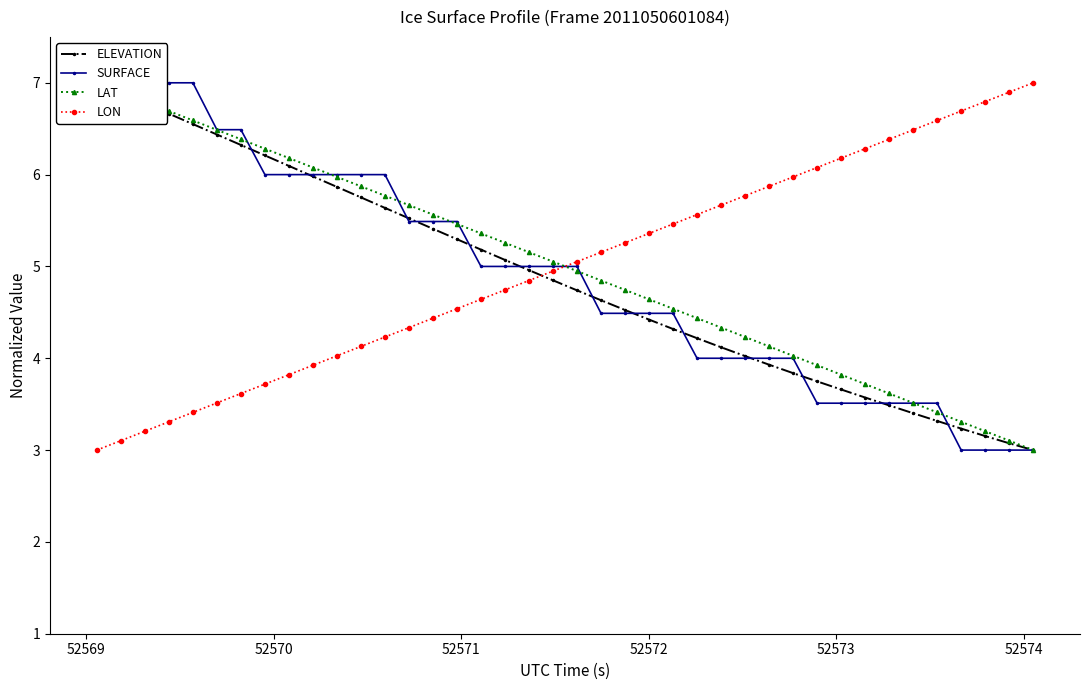

Which series ends up on top after the final intersection of LON and LAT?

LON